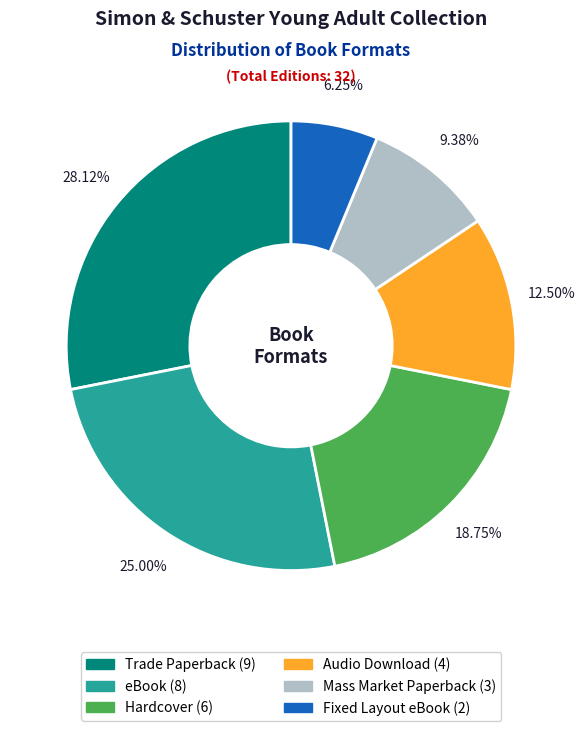

Approximately how many times larger is the value at Audio Download compared to Mass Market Paperback?

1.3